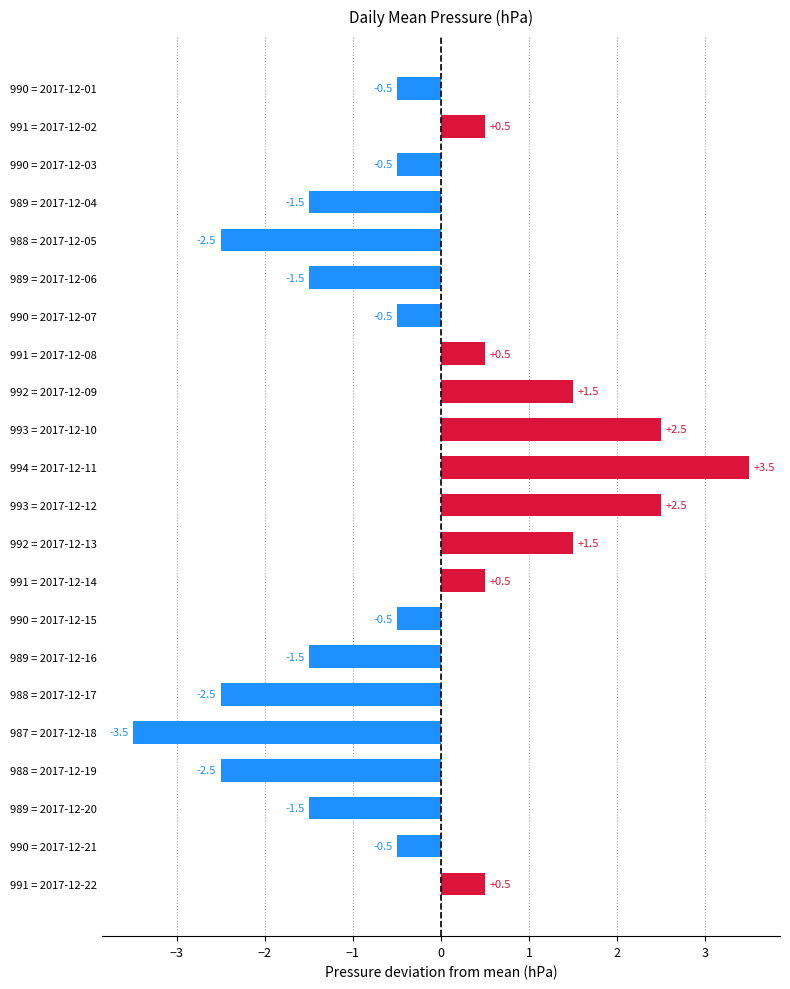

Between 989 = 2017-12-16 and 991 = 2017-12-22, which is larger?

991 = 2017-12-22